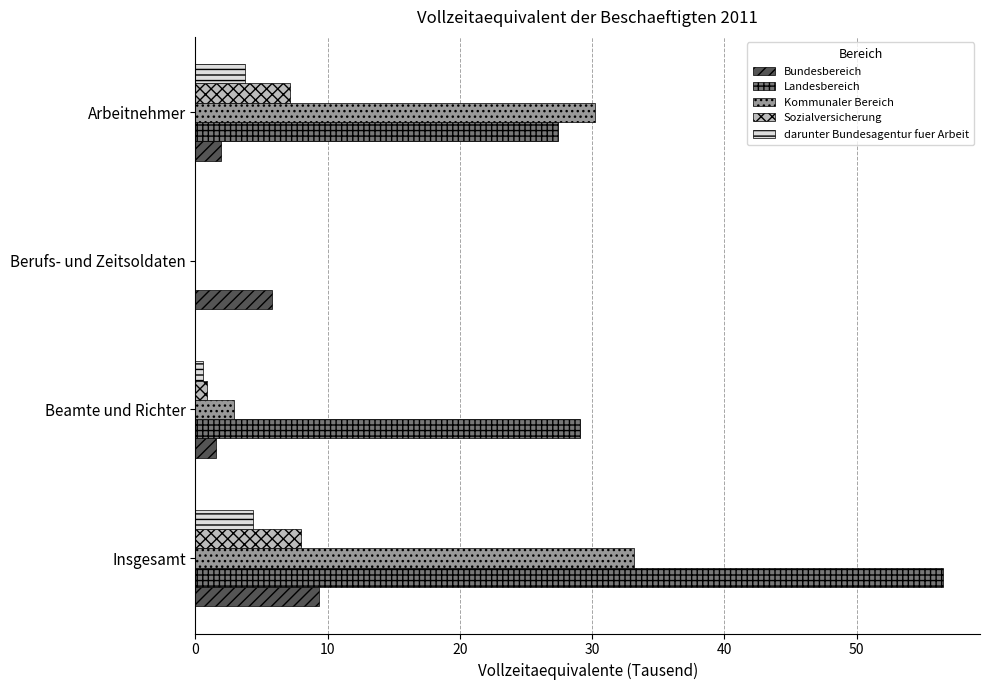

Which series changed the most between Insgesamt and Beamte und Richter?

Kommunaler Bereich